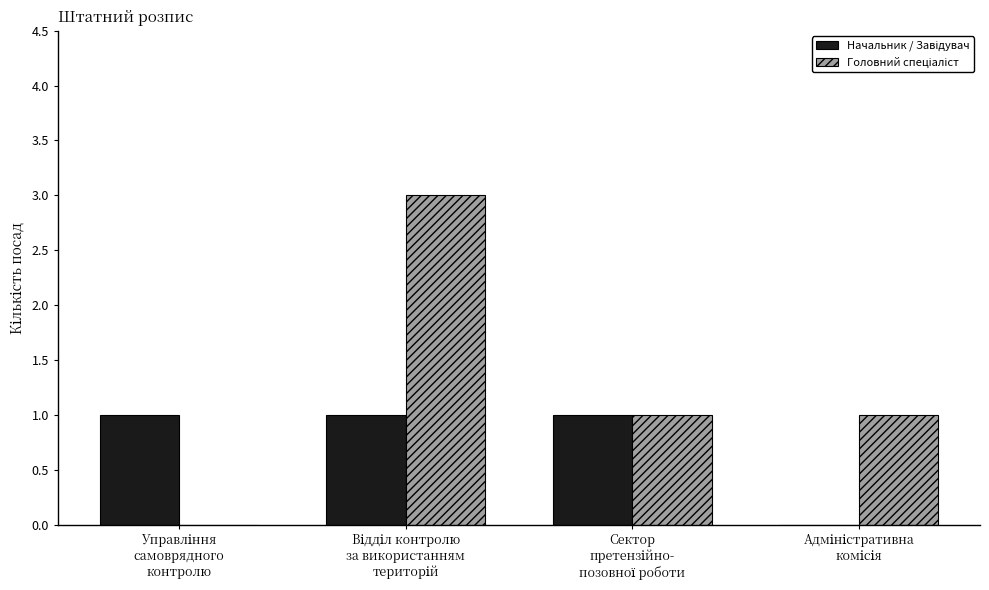

Count the number of data series in this chart.

2